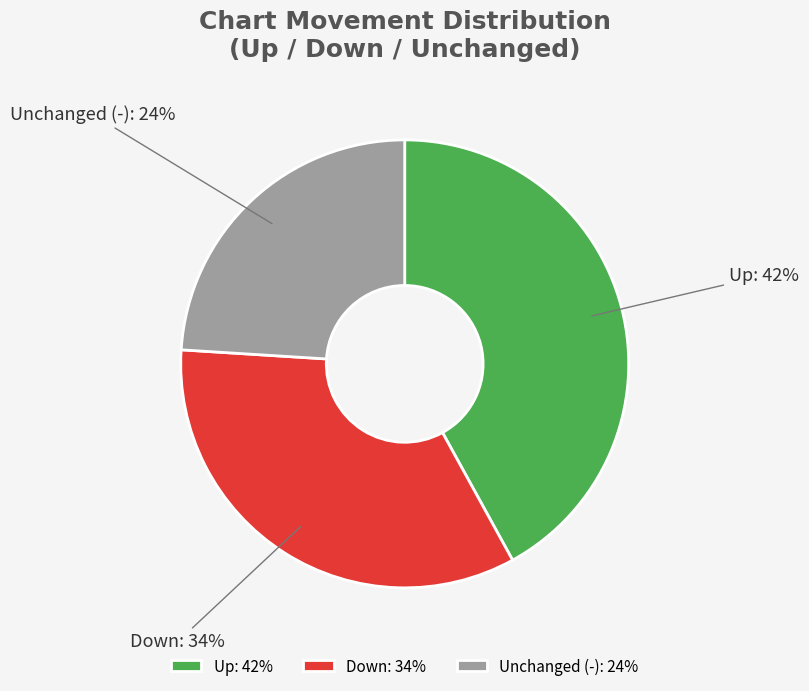

Count the number of slices in the pie.

3